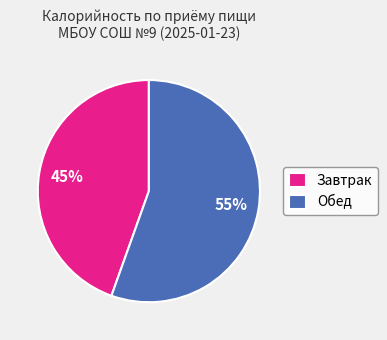

Count the number of slices in the pie.

2